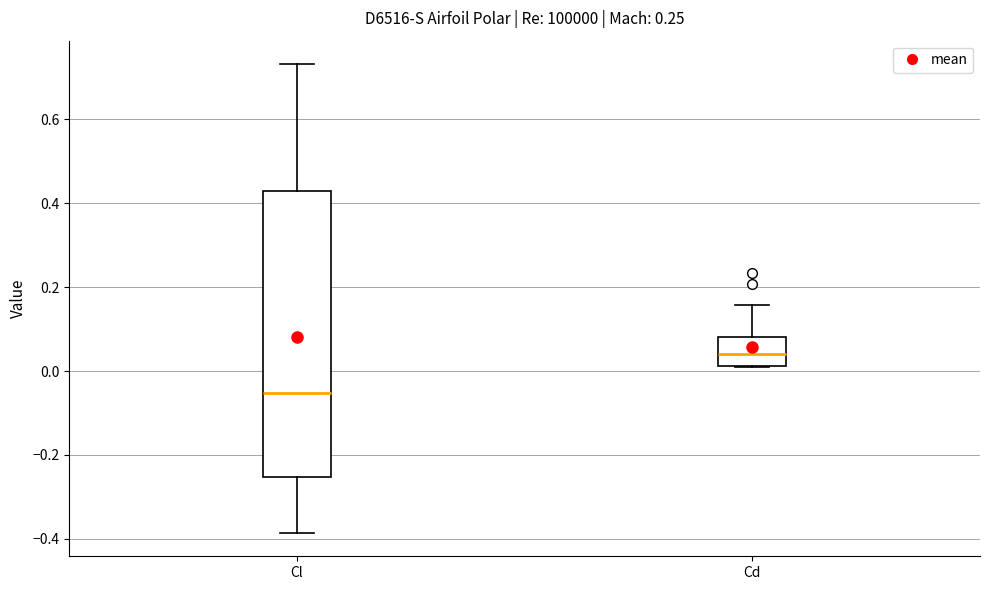

Which box's median line is the lowest?

Cl